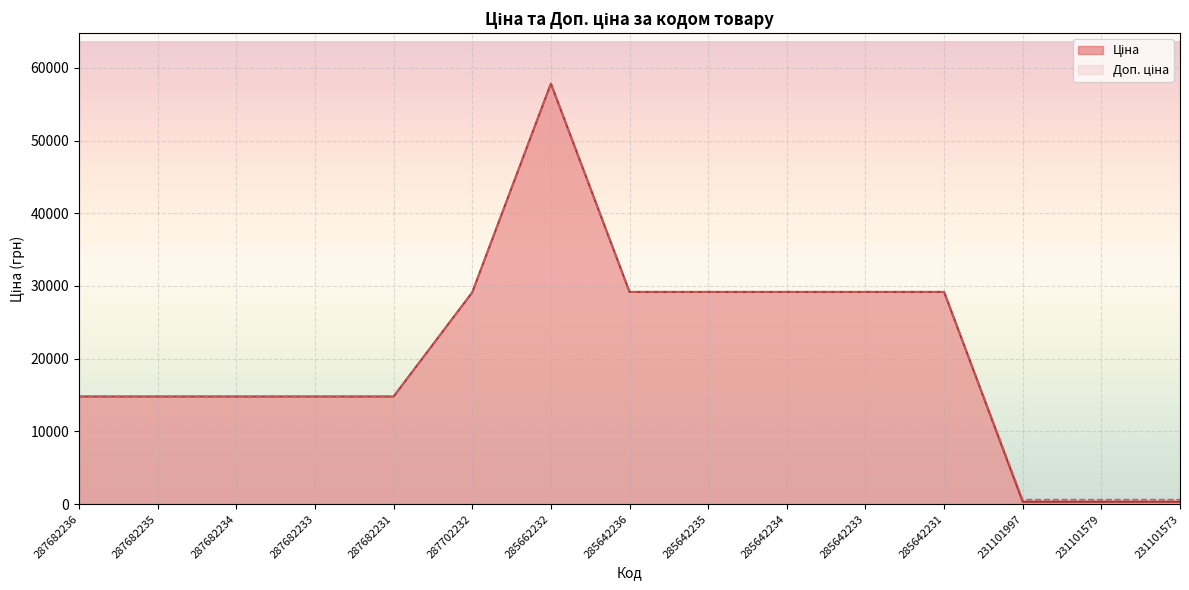

At which label is Ціна closest to 29080?

287702232